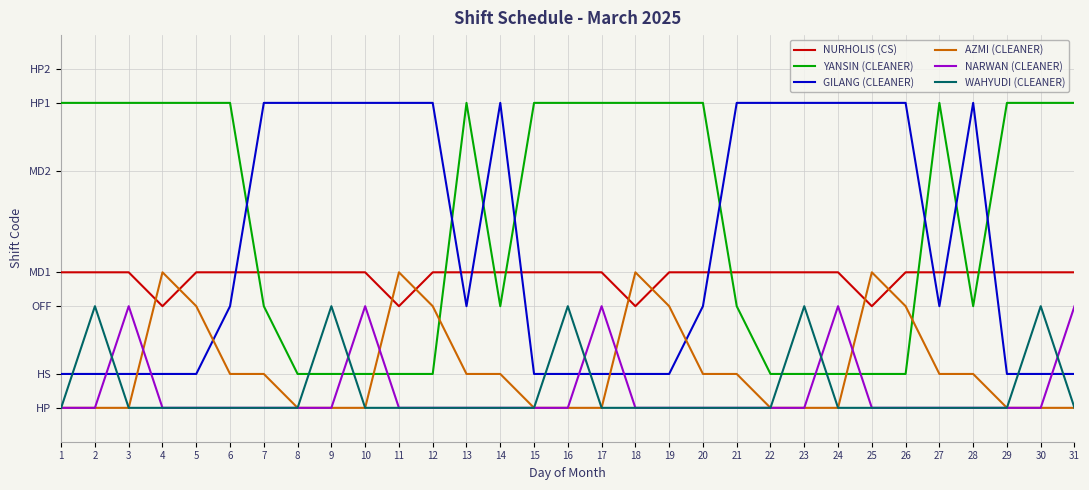

Does the chart have visible grid lines?

Yes